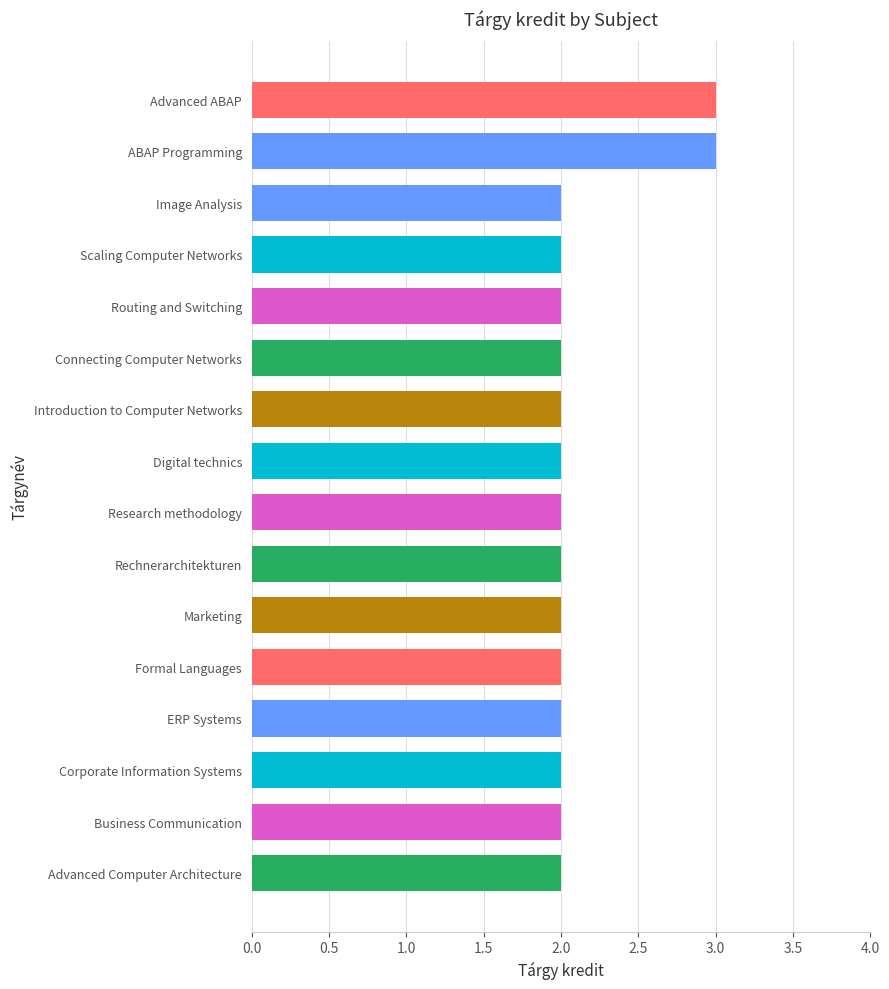

What is the sum of the values at Routing and Switching and Introduction to Computer Networks?

4